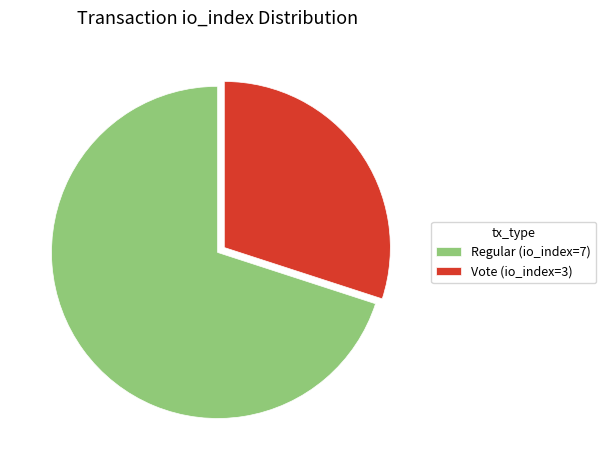

Is it true that Vote (io_index=3) is 36% of the pie?

False